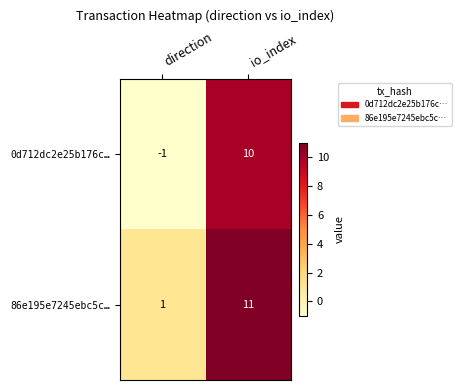

The value of 86e195e7245ebc5c… at direction is 1. True or false?

True